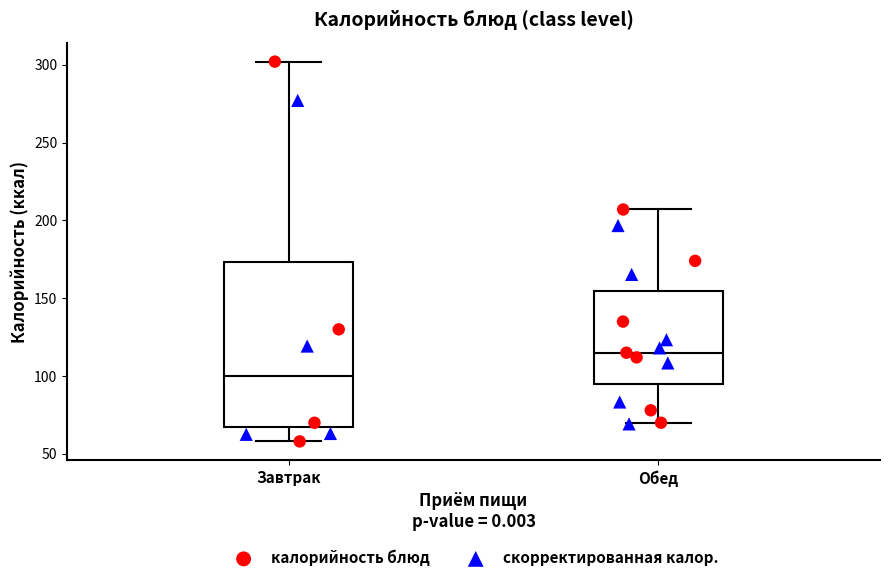

Where does the median line of the box for Обед sit on the y-axis? The values are not printed on the chart, so give them approximately, as read against the axis.

115